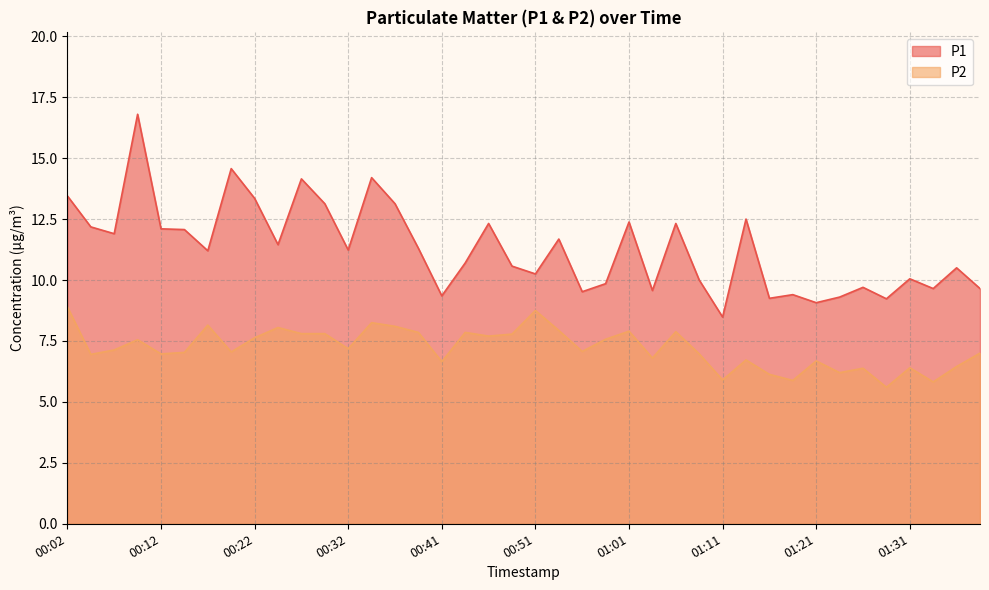

Rank the series by their average value, from lowest to highest.

P2, P1